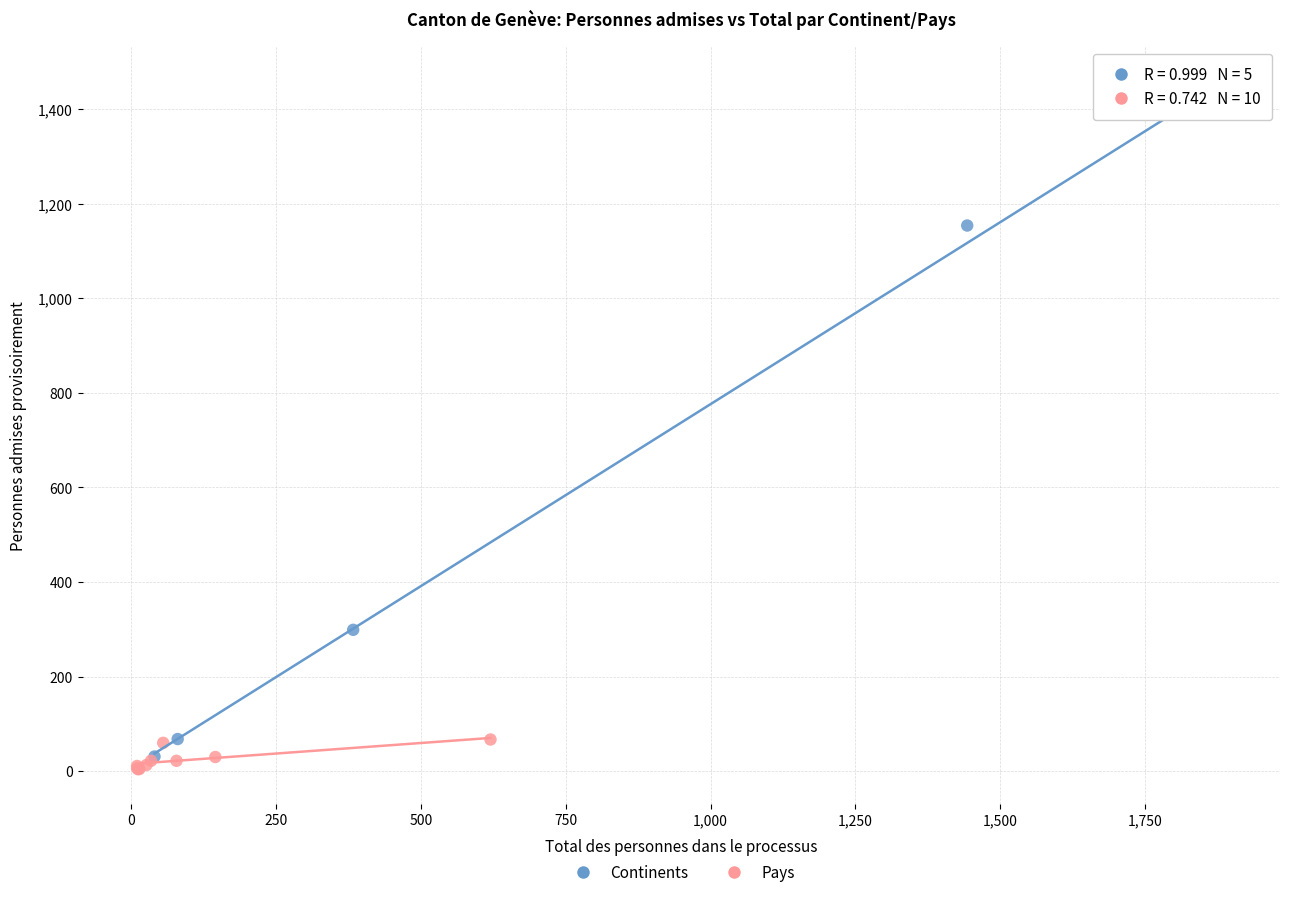

What are all the series names shown in the legend?

Continents, Pays